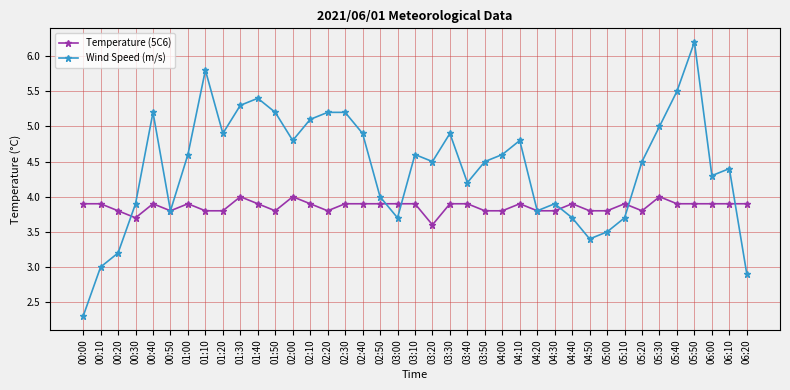

Is this an area chart (filled region under the line)?

No